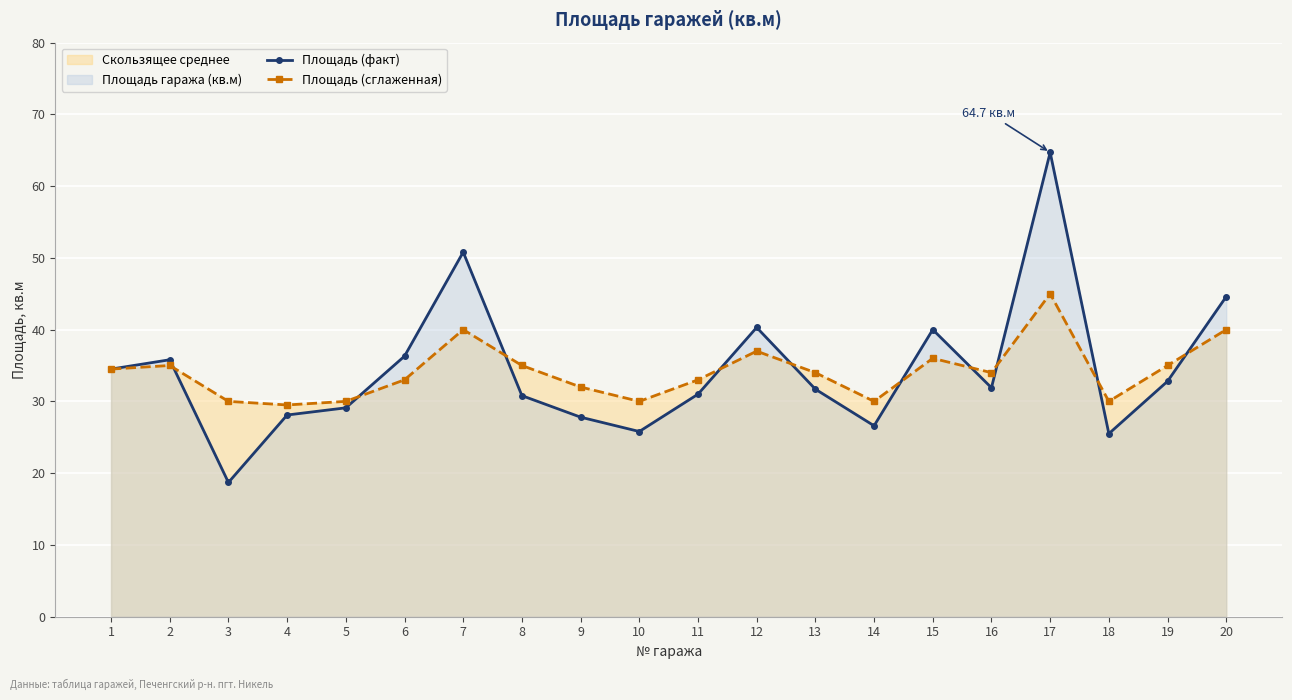

Between which two adjacent categories do Площадь (факт) and Площадь (сглаженная) first intersect?

2 and 3